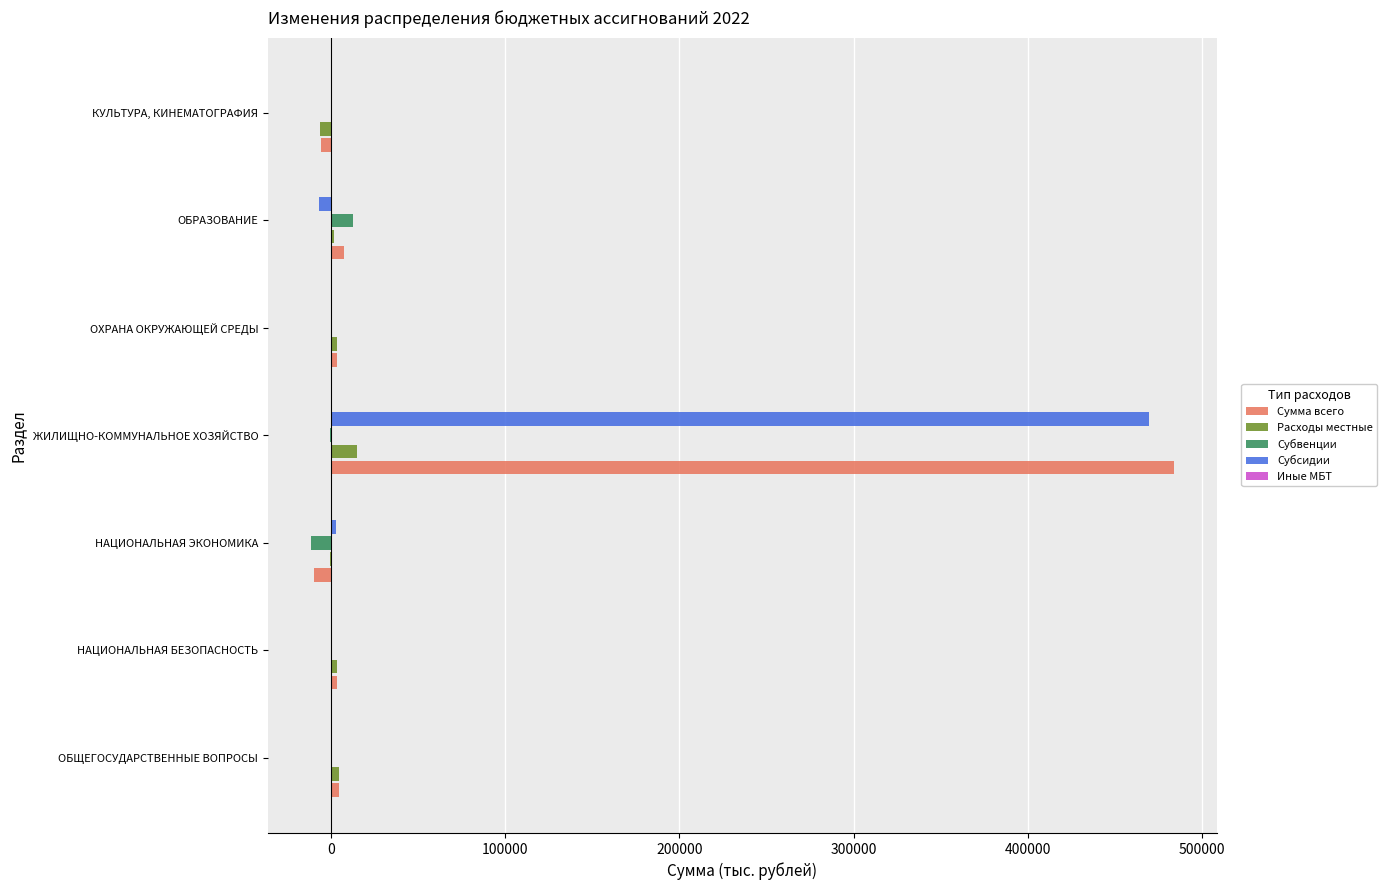

How many categories are shown in the chart?

7